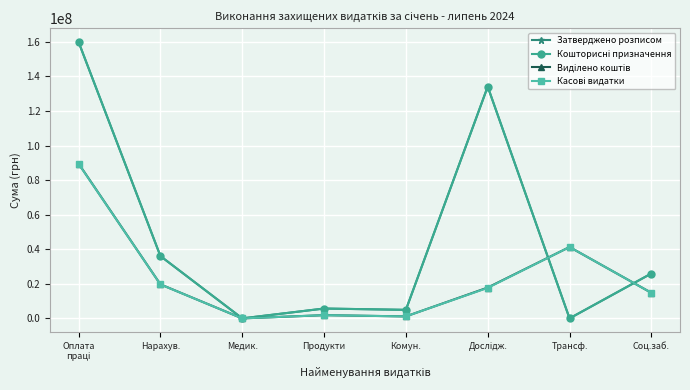

Reading left to right, what are all the values shown in this chart?

Затверджено розписом: Оплата
праці=159910866.0	Нарахув.=36061172.0	Медик.=5749.0	Продукти=5697365.0	Комун.=4932031.0	Дослідж.=134110531.0	Трансф.=0.0	Соц.заб.=25970636.0
Кошторисні призначення: Оплата
праці=159910866.0	Нарахув.=36061172.0	Медик.=5749.0	Продукти=5697365.0	Комун.=4932031.0	Дослідж.=134110531.0	Трансф.=0.0	Соц.заб.=25970636.0
Виділено коштів: Оплата
праці=89574100.0	Нарахув.=19690313.4	Медик.=0.0	Продукти=1860134.7	Комун.=1143794.2	Дослідж.=17836786.3	Трансф.=41291435.1	Соц.заб.=14778611.1
Касові видатки: Оплата
праці=89438275.7	Нарахув.=19650003.6	Медик.=0.0	Продукти=1860134.7	Комун.=1140778.0	Дослідж.=17655635.1	Трансф.=41291435.1	Соц.заб.=14777101.1